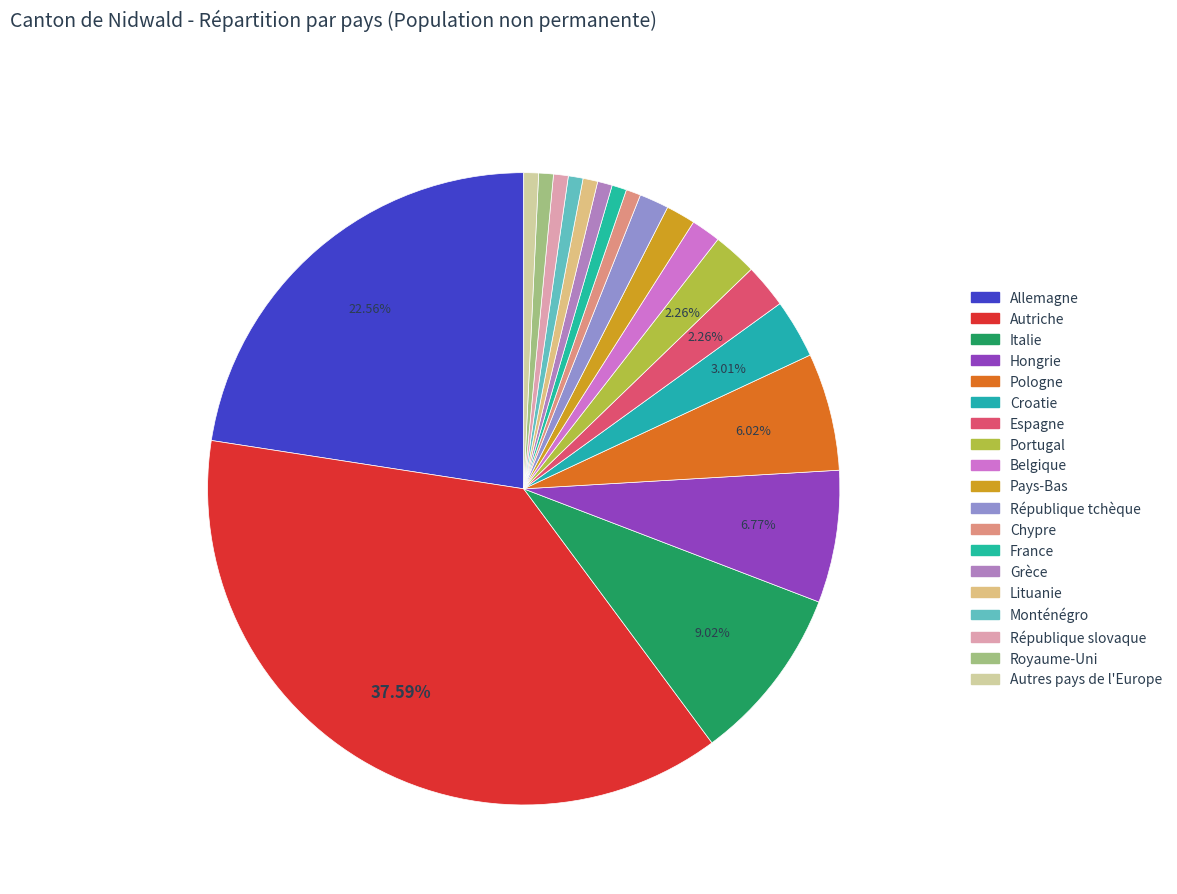

Count the number of slices in the pie.

19